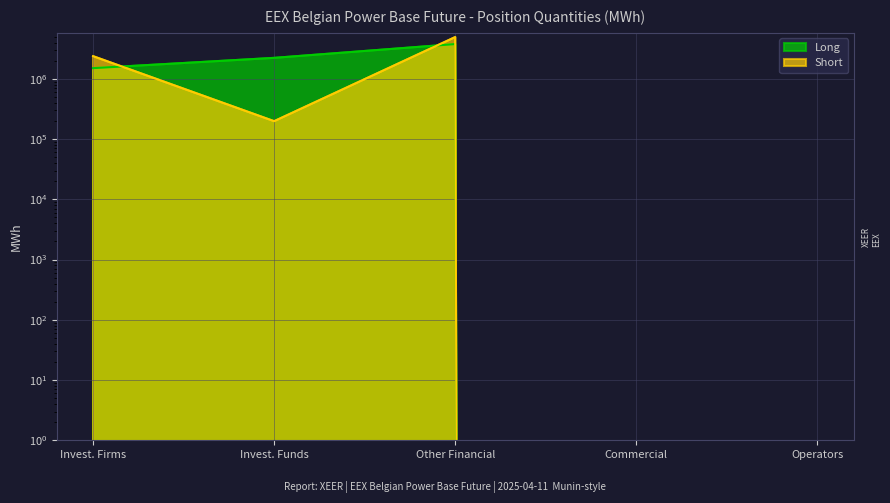

How many lines are shown in the chart?

2